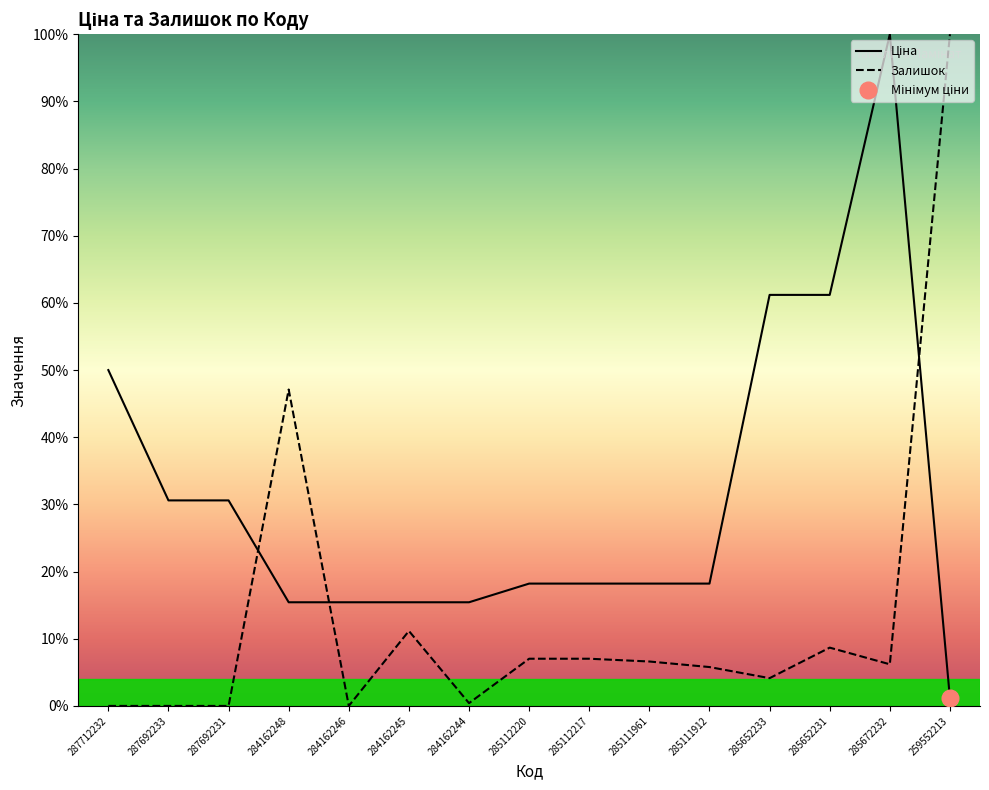

What are all the series names shown in the legend?

Ціна, Залишок